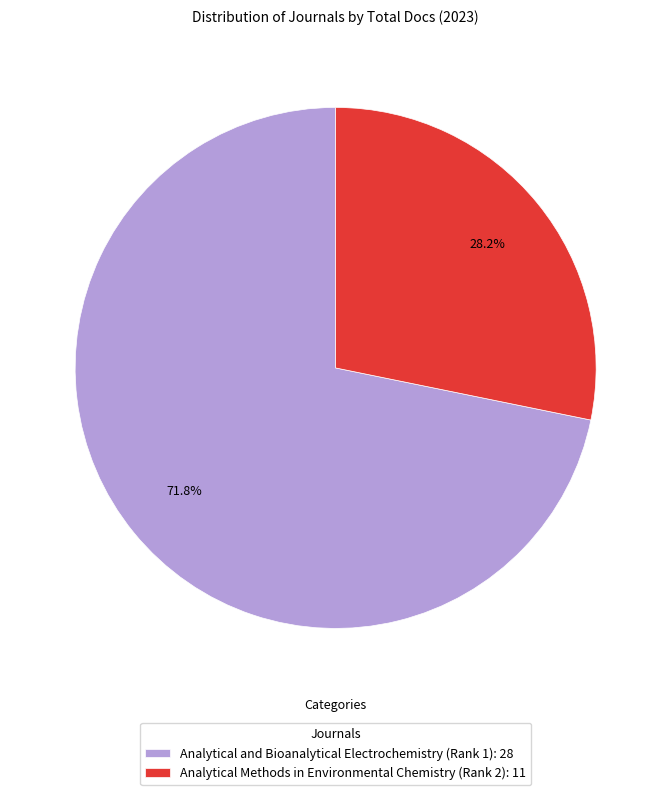

Approximately how many times larger is the value at Analytical and Bioanalytical Electrochemistry (Rank 1) compared to Analytical Methods in Environmental Chemistry (Rank 2)?

2.5